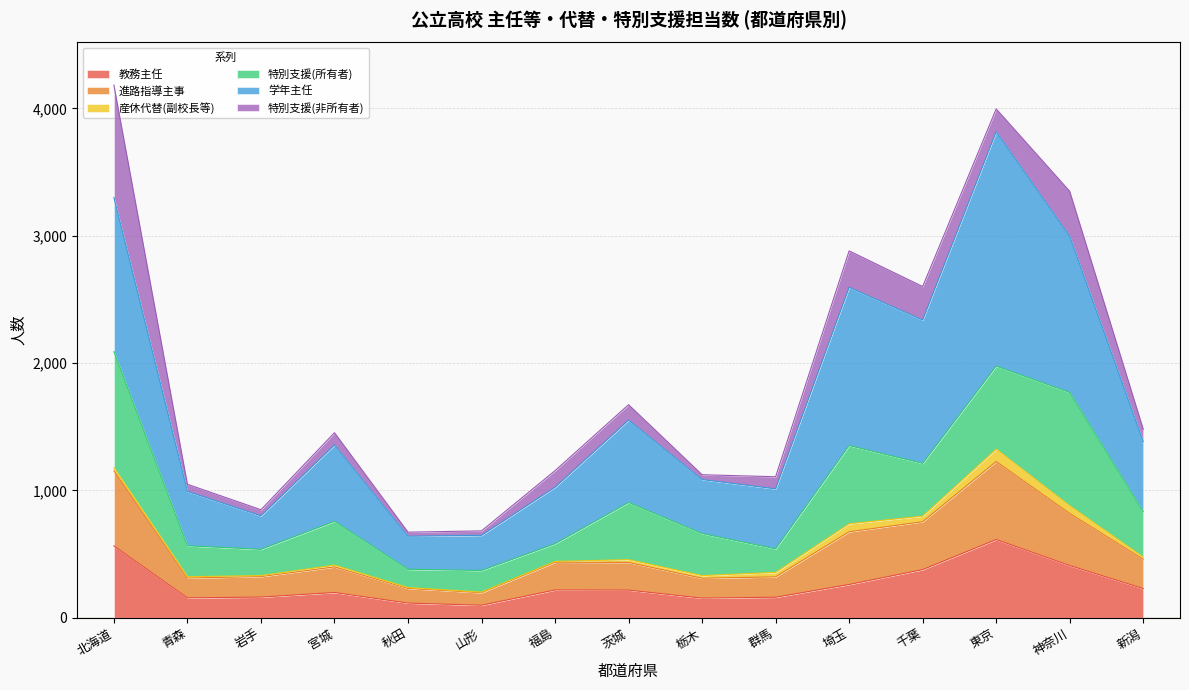

True or false: 教務主任 and 学年主任 cross at least once.

False